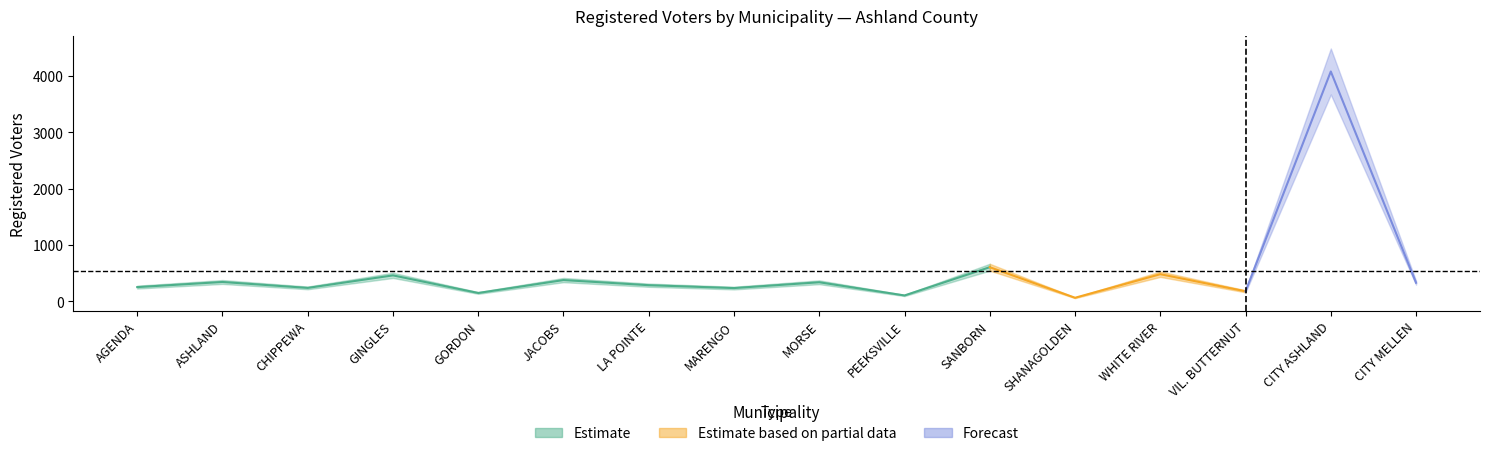

At which label does the data first exceed 331?

TOWN OF ASHLAND